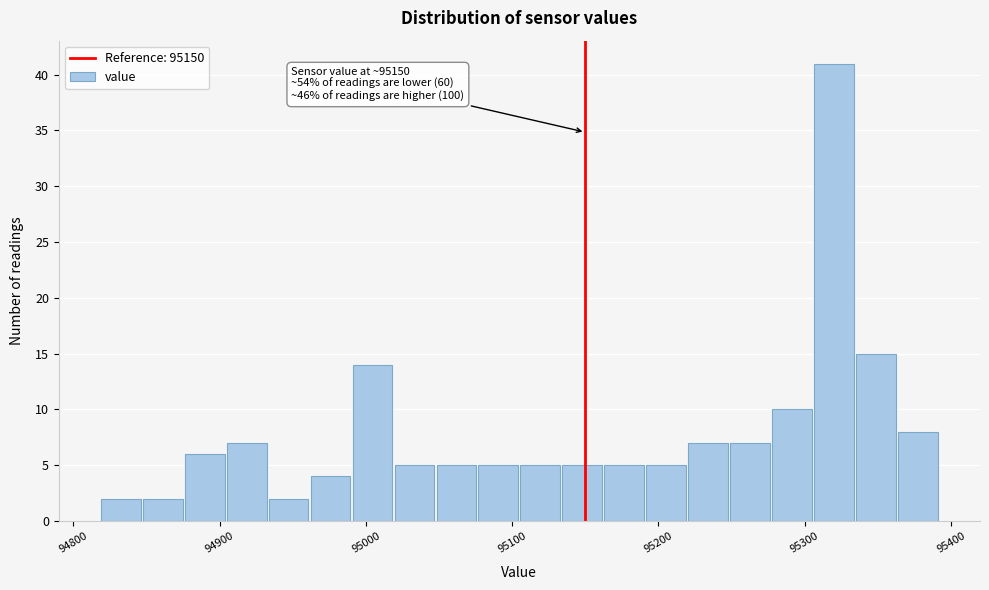

Read against the x-axis, roughly where is the centre of the tallest bar?

95320